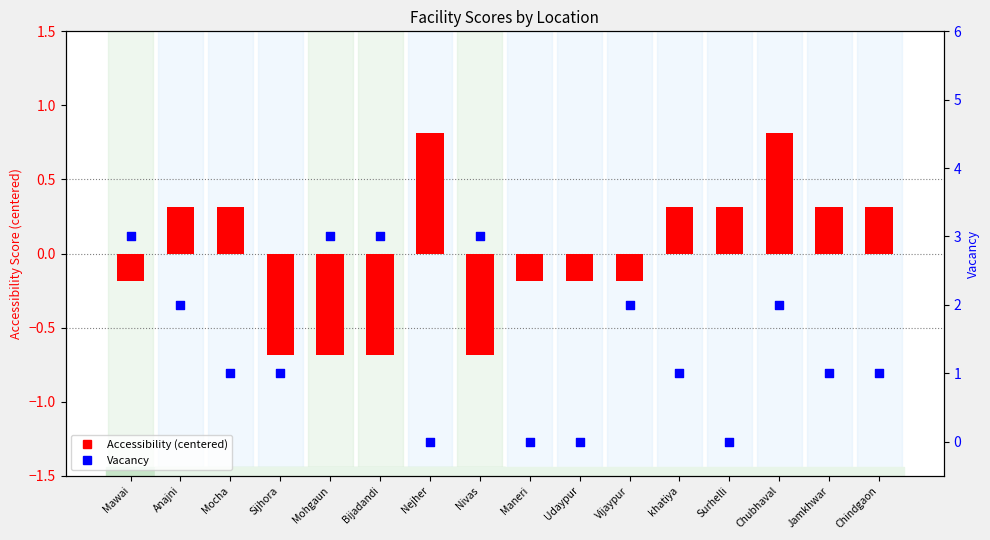

What is the total value across all series at Mawai?

2.8